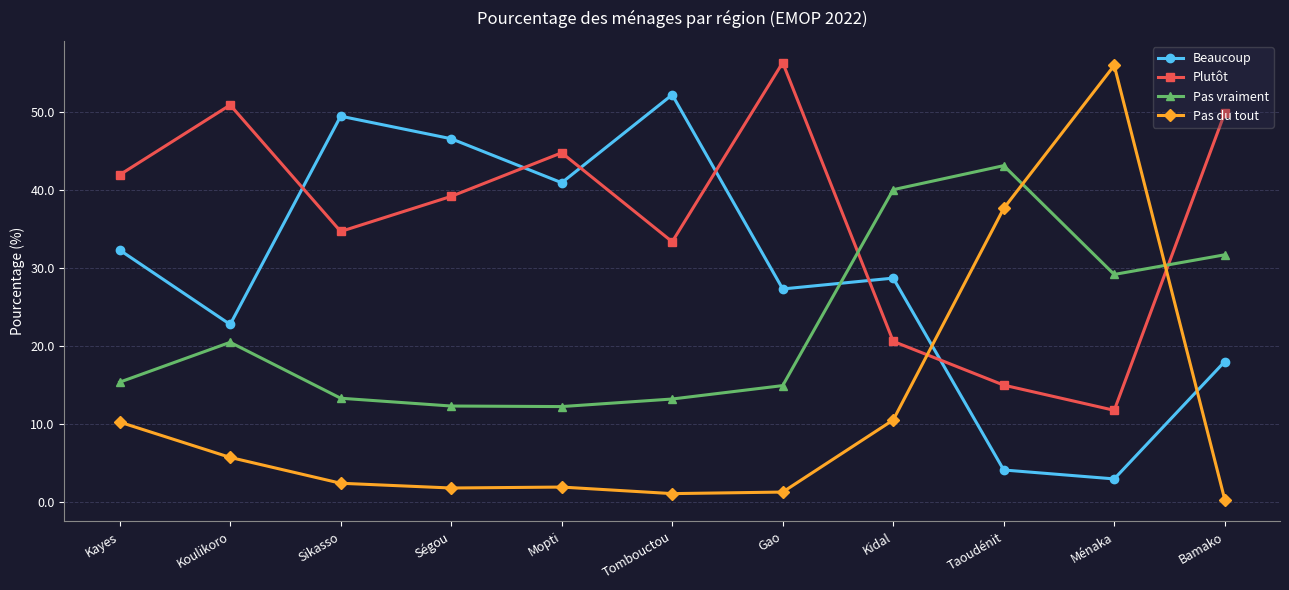

What is the total value across all series at Koulikoro?

100.0